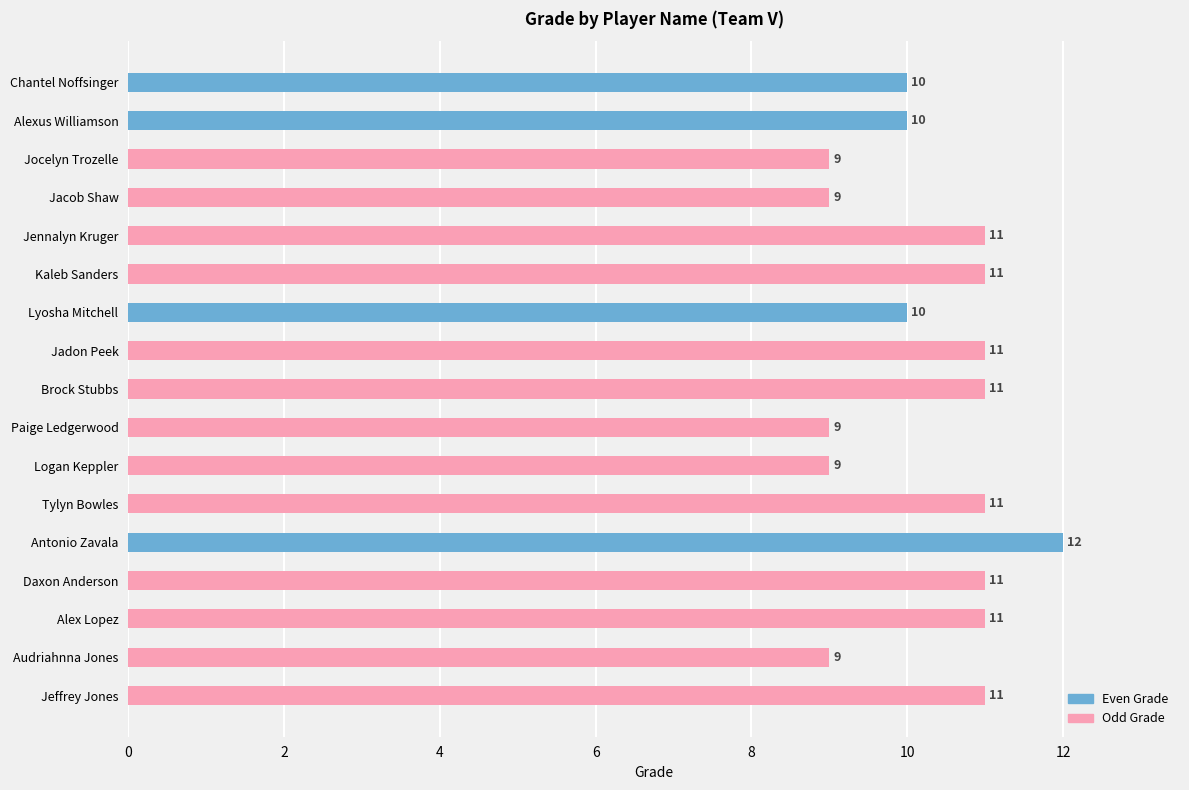

Are the bars horizontal?

Yes